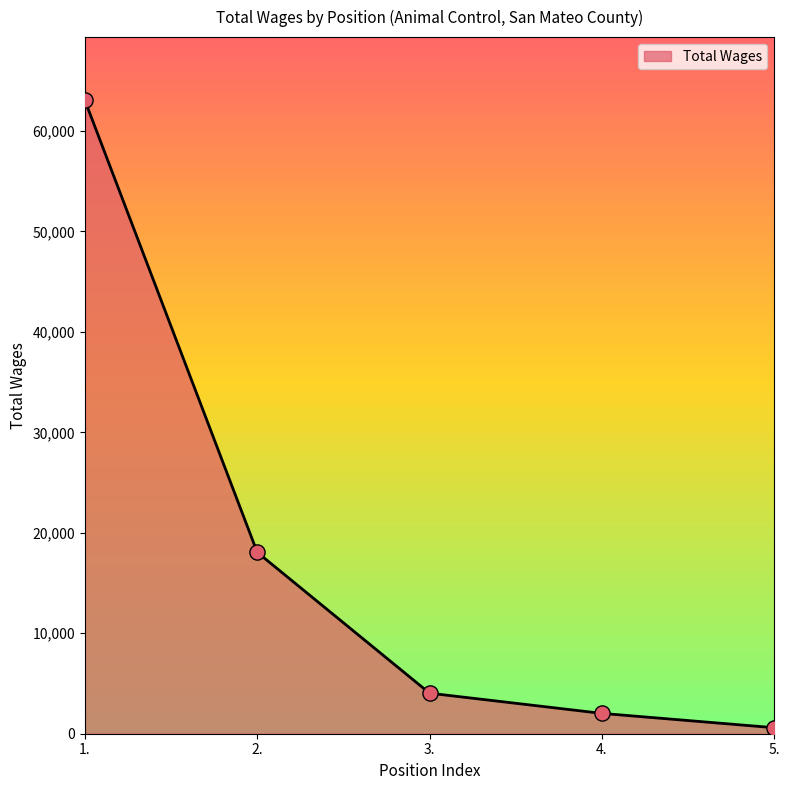

What is the change in value from 3. to 5.?

-3437